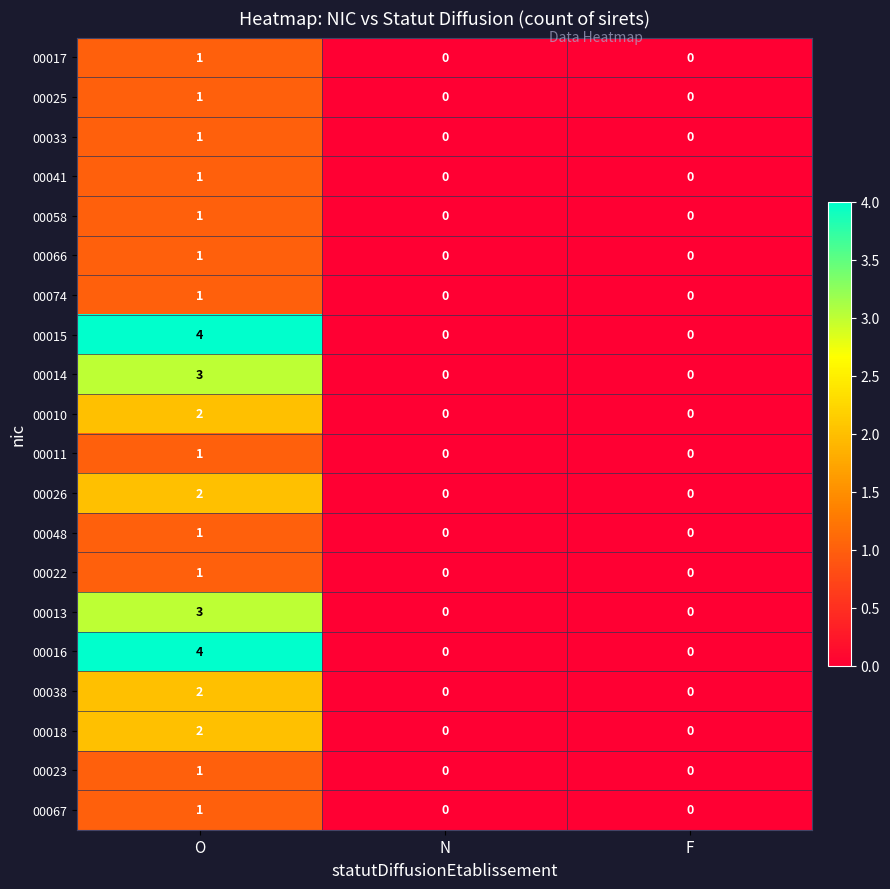

What is the difference between the highest and lowest values at O?

3